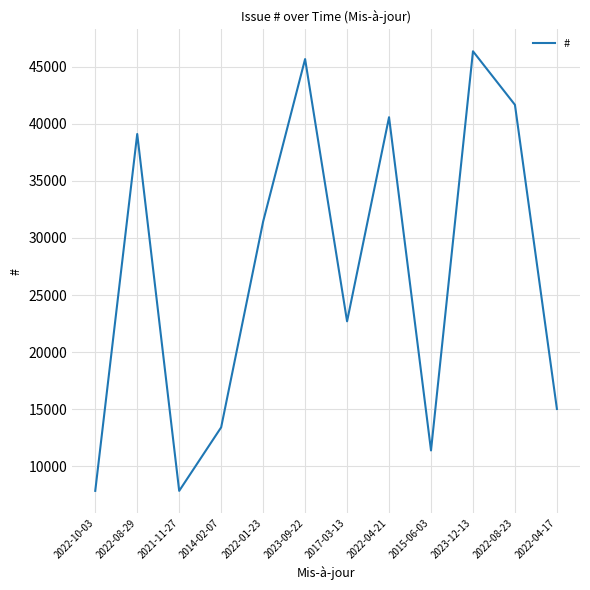

What is the ratio of the value at 2017-03-13 to the value at 2023-12-13?

0.5